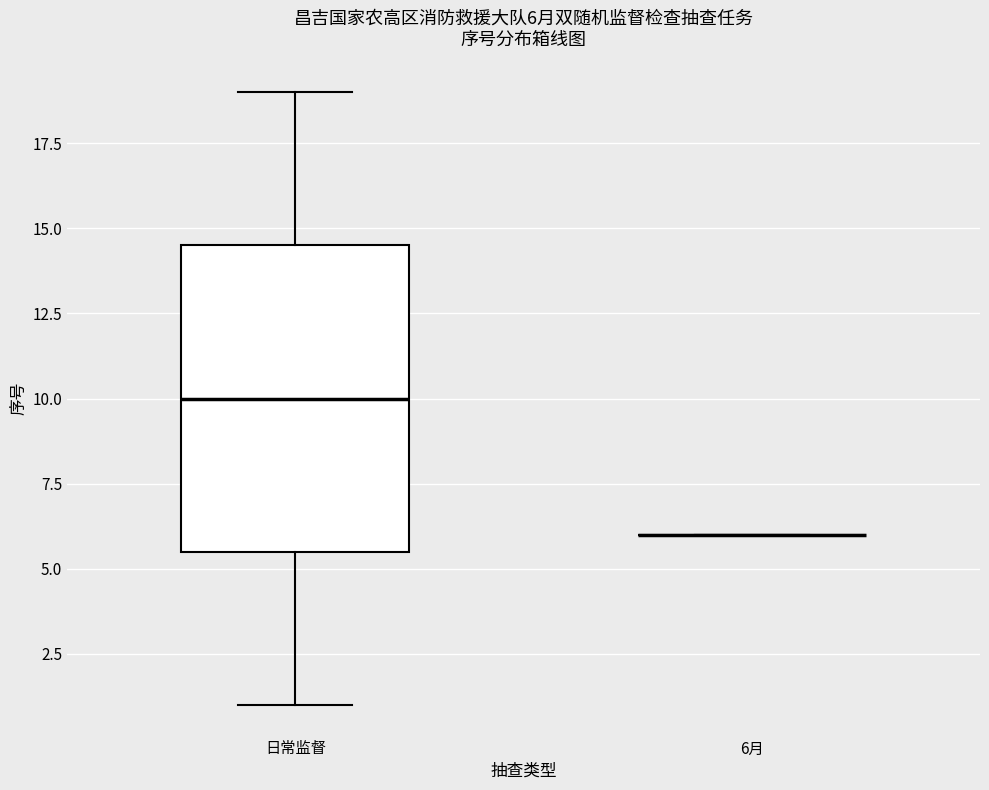

Which box is the tallest, from its lower edge to its upper edge?

日常监督